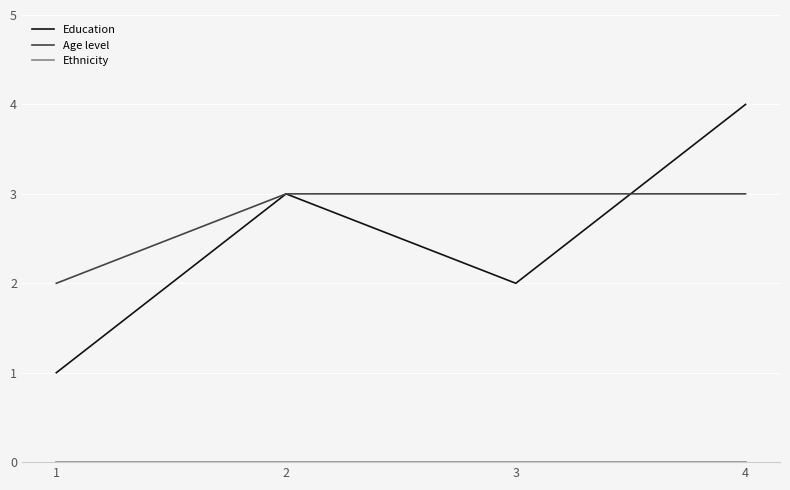

Is it true that Age level equals 4 at 4?

False